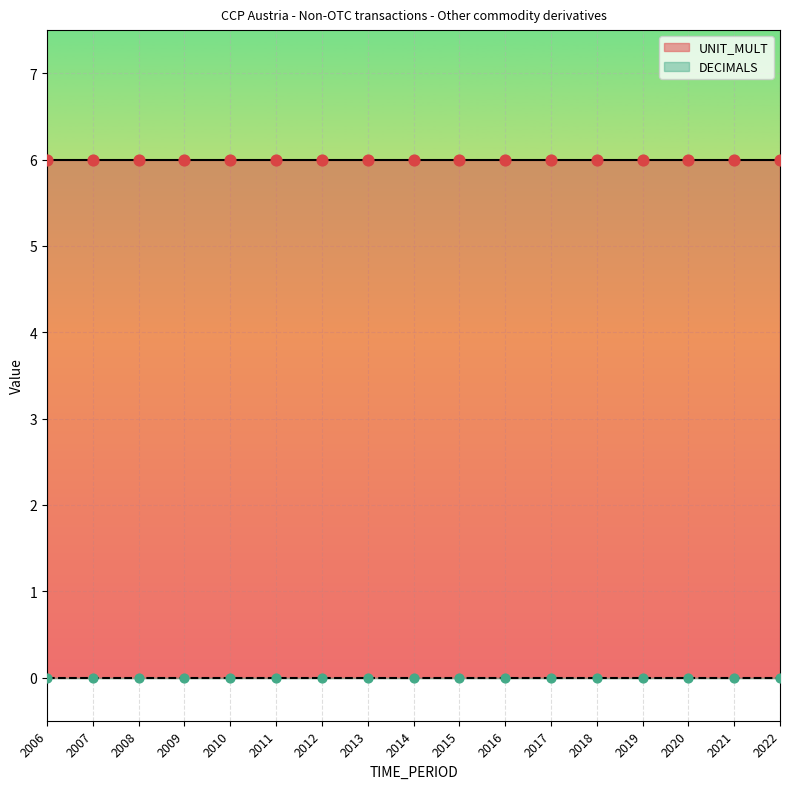

What is the total value across all series at 2017?

6